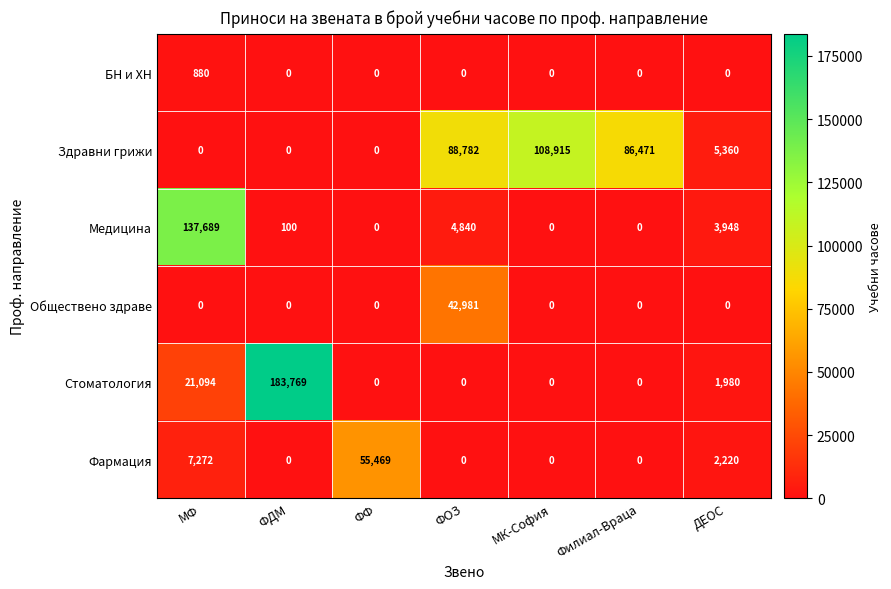

Which series has the largest total across all categories?

Здравни грижи